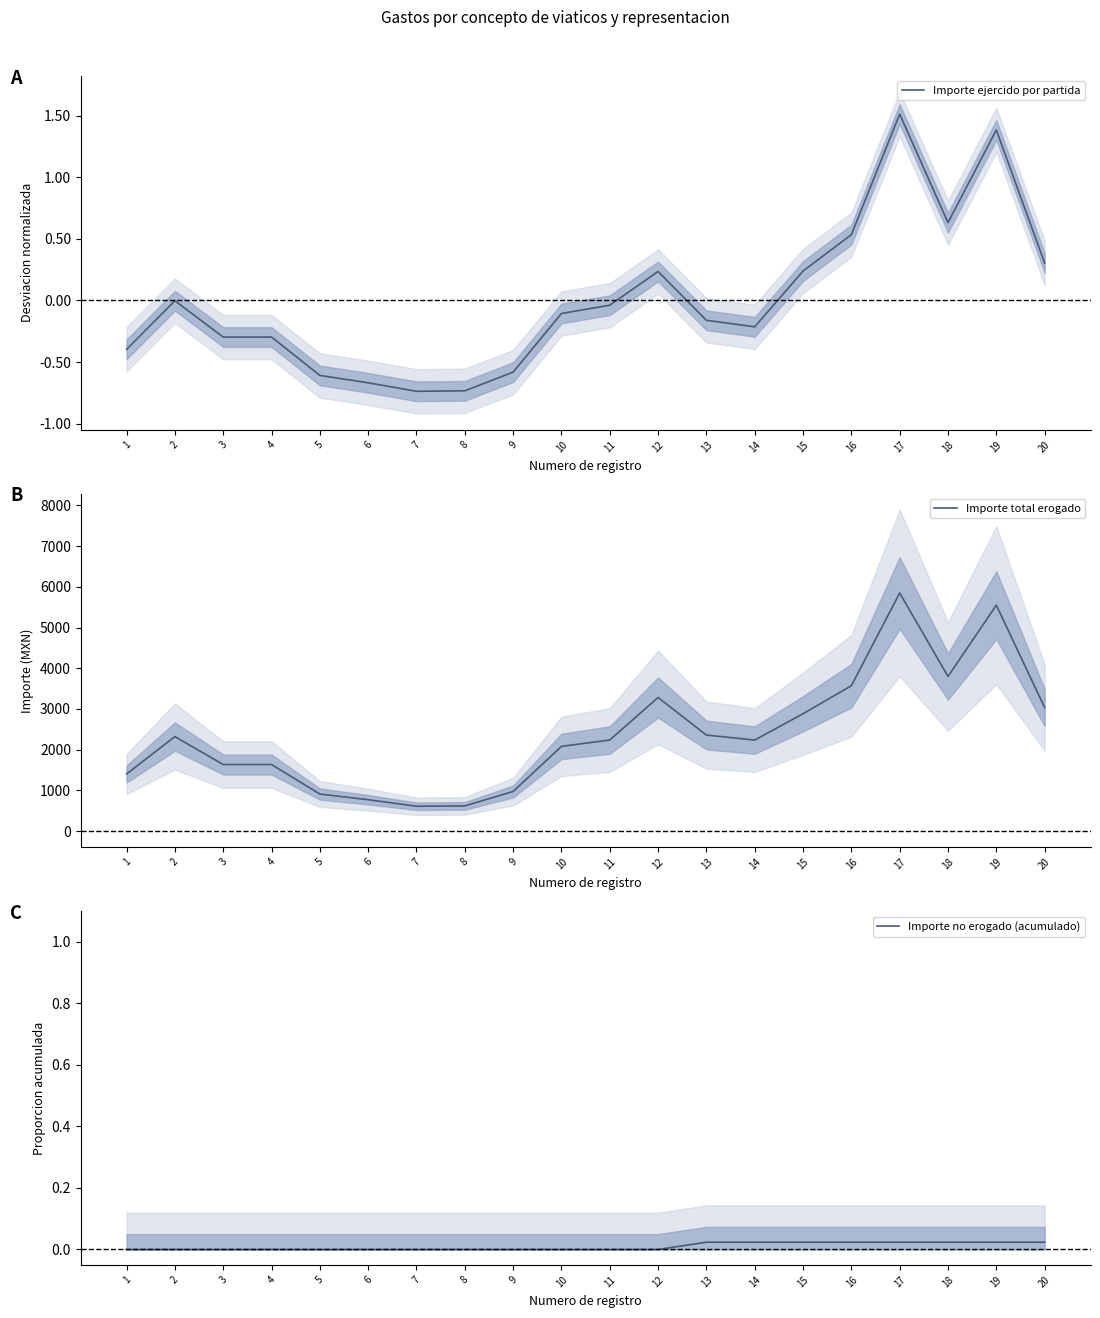

Reading left to right, list all the values displayed in this chart.

Importe ejercido por partida: 1=-0.4	2=-0.0	3=-0.3	4=-0.3	5=-0.6	6=-0.7	7=-0.7	8=-0.7	9=-0.6	10=-0.1	11=-0.0	12=0.2	13=-0.2	14=-0.2	15=0.2	16=0.5	17=1.5	18=0.6	19=1.4	20=0.3
Importe total erogado: 1=1404.2	2=2321.6	3=1635.4	4=1635.4	5=911.0	6=771.3	7=611.0	8=619.8	9=973.4	10=2080.8	11=2238.0	12=3281.7	13=2359.0	14=2236.3	15=2883.1	16=3570.8	17=5848.1	18=3798.0	19=5548.8	20=3035.2
Importe no erogado (acumulado): 1=0.0	2=0.0	3=0.0	4=0.0	5=0.0	6=0.0	7=0.0	8=0.0	9=0.0	10=0.0	11=0.0	12=0.0	13=0.0	14=0.0	15=0.0	16=0.0	17=0.0	18=0.0	19=0.0	20=0.0